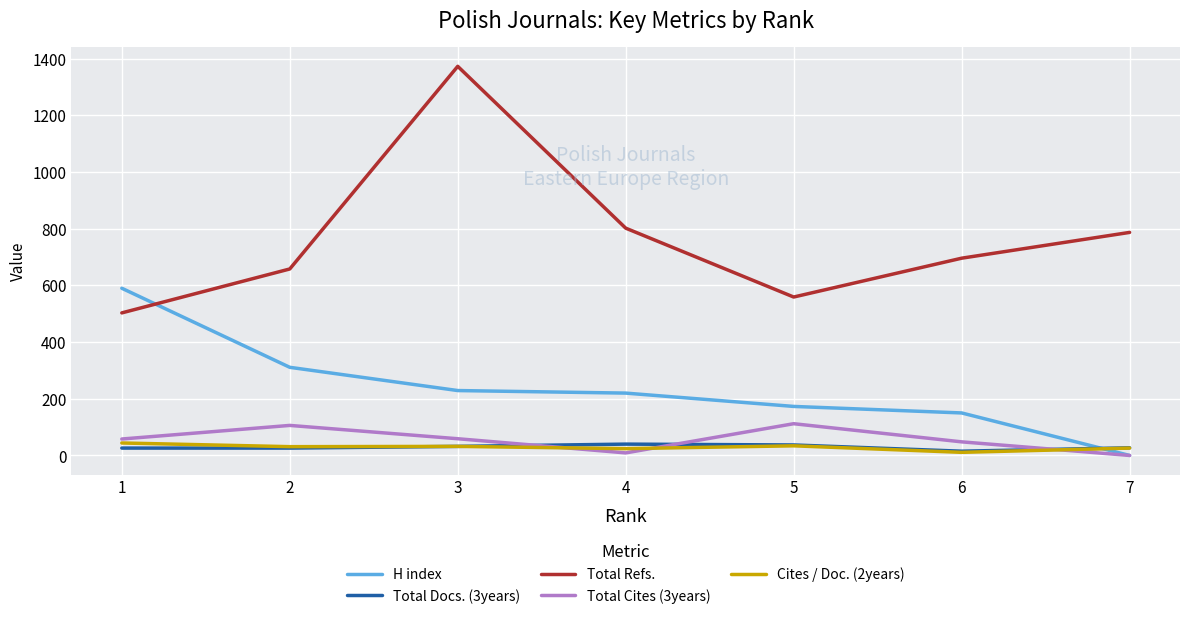

Does the chart have visible grid lines?

Yes